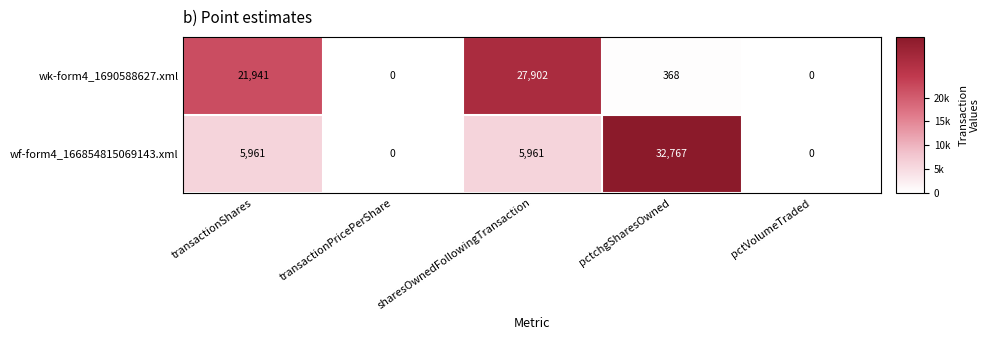

What is the difference between the second highest and minimum values in the wf-form4_166854815069143.xml series?

5961